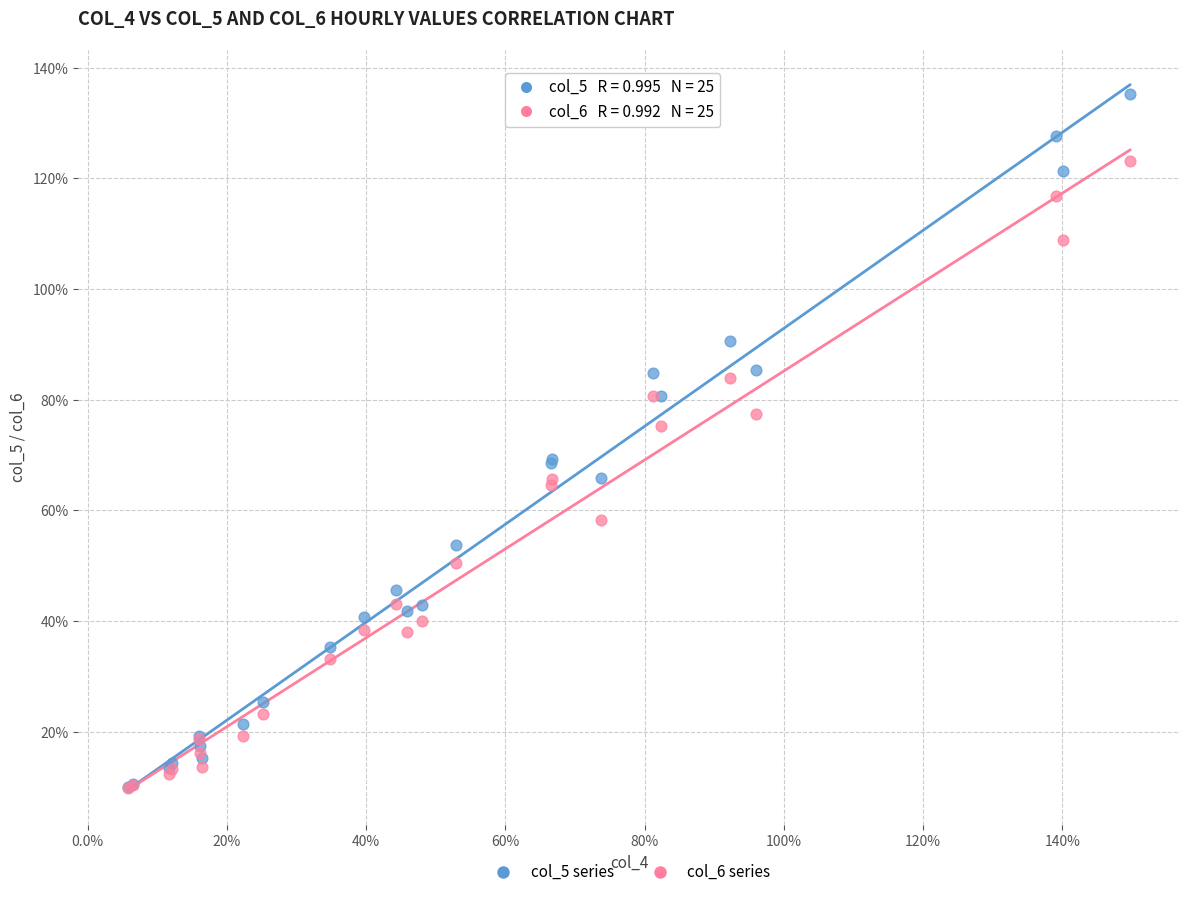

What are all the series names shown in the legend?

col_5 series, col_6 series